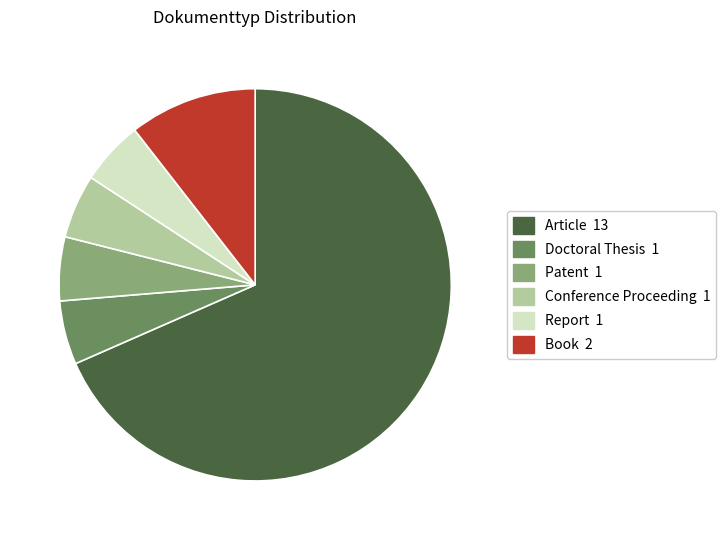

Do Article and Patent together represent more than half of the pie?

Yes